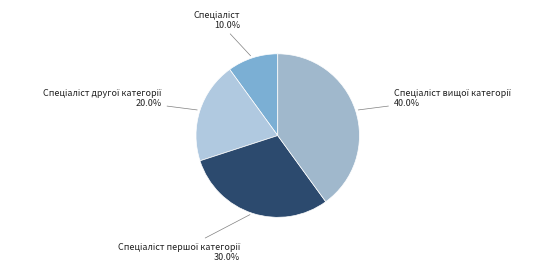

How many segments does this pie chart have?

4